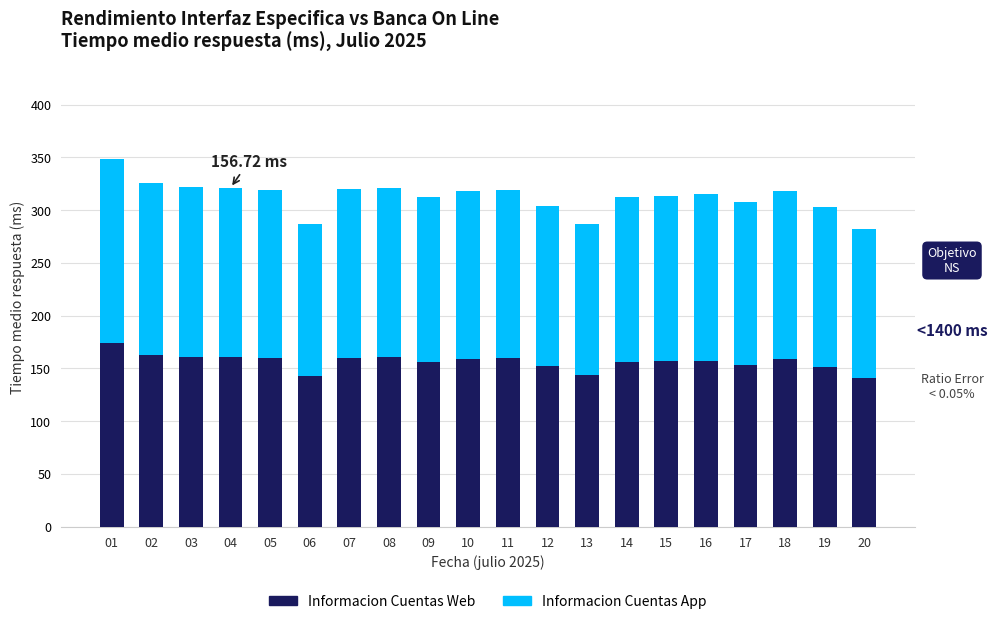

What is the average value of the Informacion Cuentas Web series?

156.4